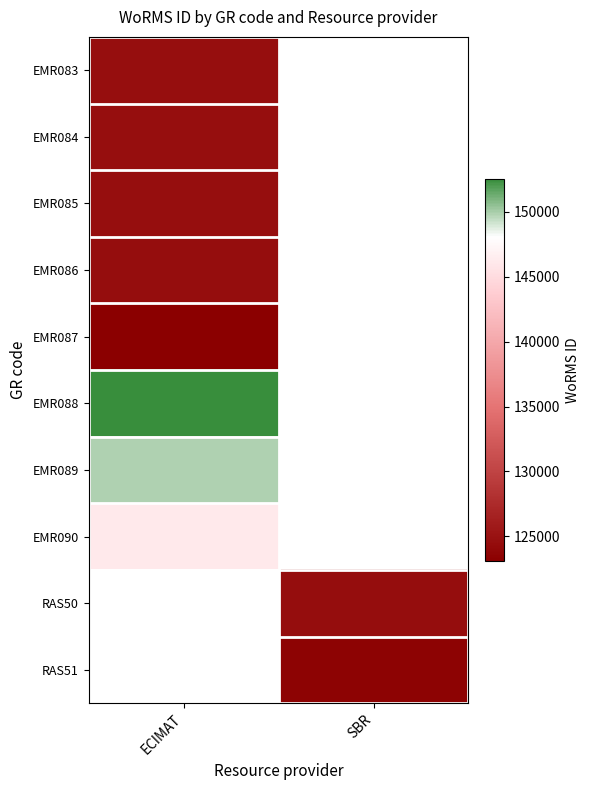

Where is EMR090 nearest to the value 146116?

ECIMAT